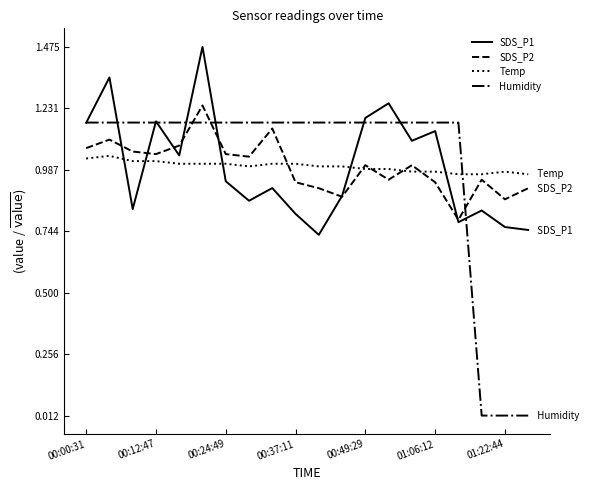

Which series has the largest range (max minus min)?

Humidity